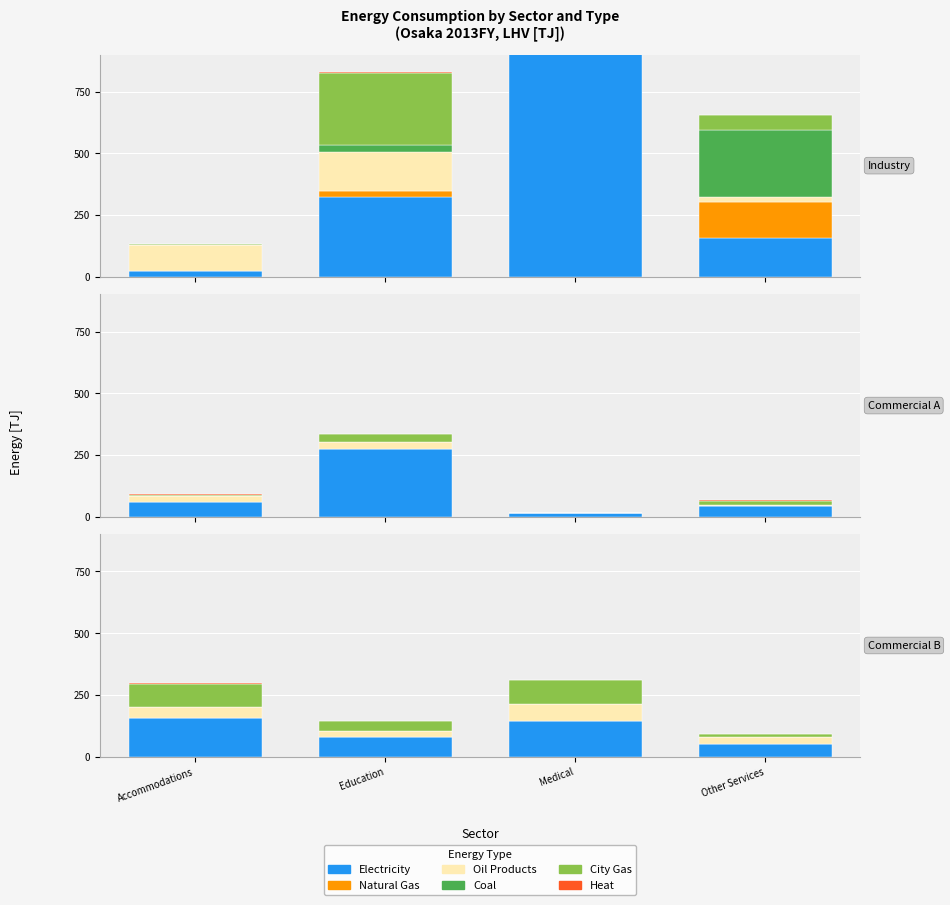

Rank the categories by Heat value from lowest to highest.

Education, Other Services, Medical, Accommodations